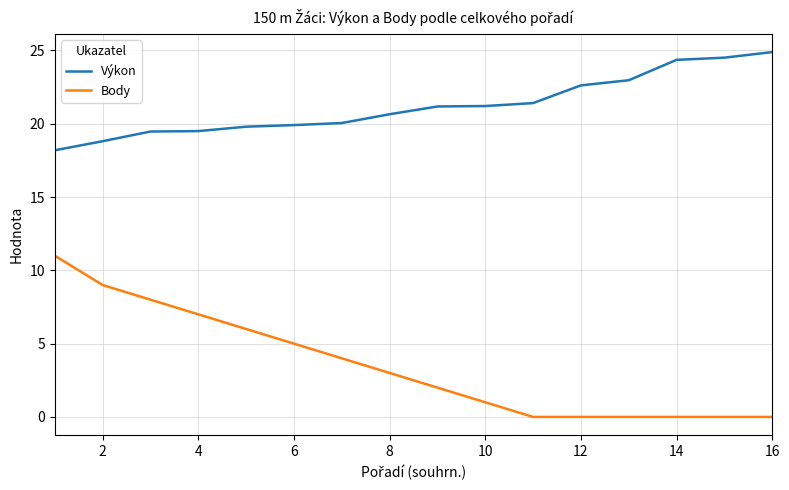

List the series in order of their peak value, highest first.

Výkon, Body